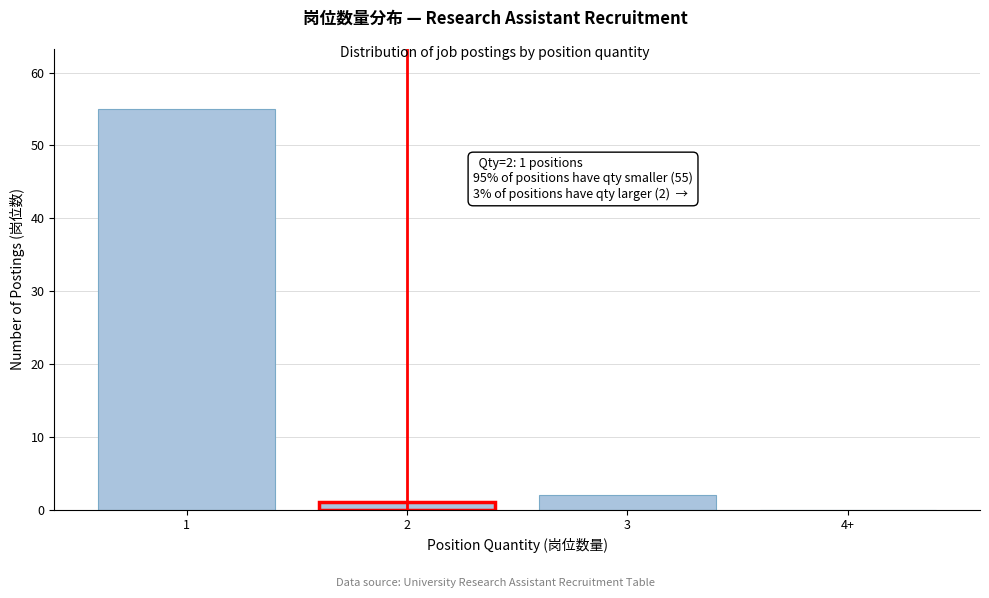

Reading left to right, extract all data points from this chart.

1=55	2=1	3=2	4+=0